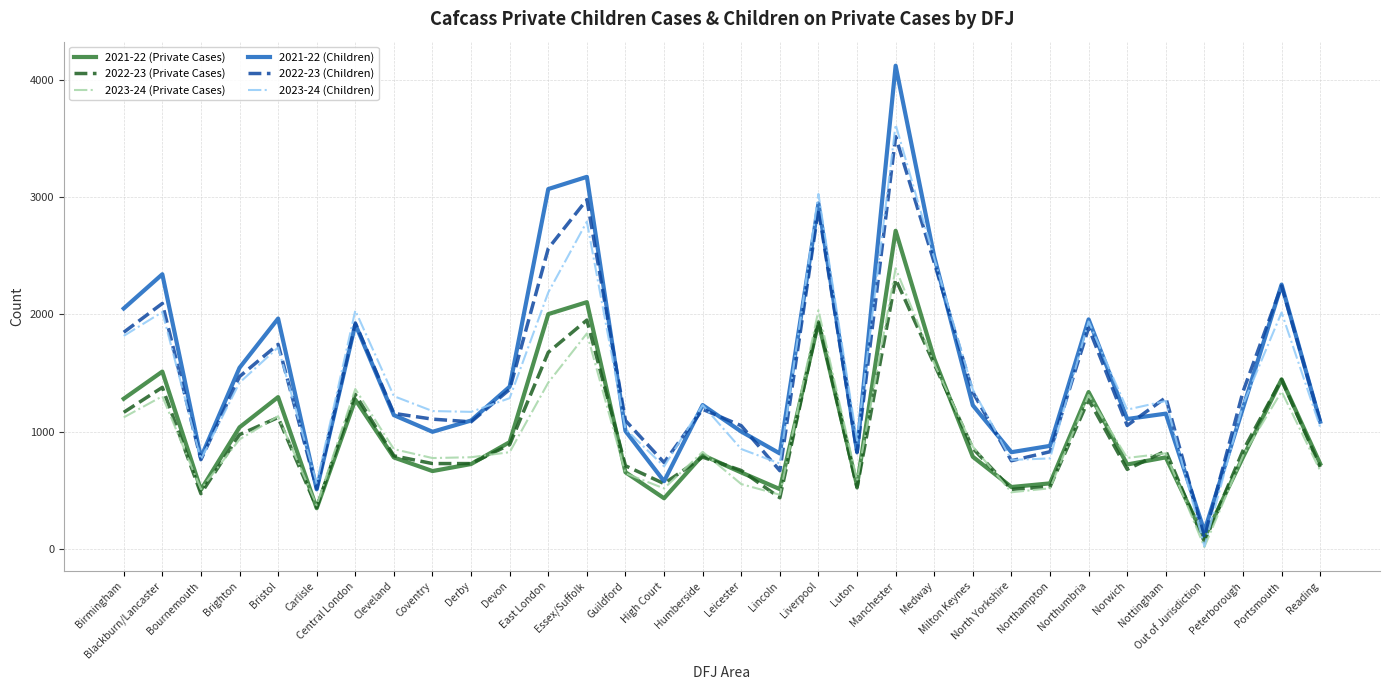

Which series has the widest spread of values?

2021-22 (Children)